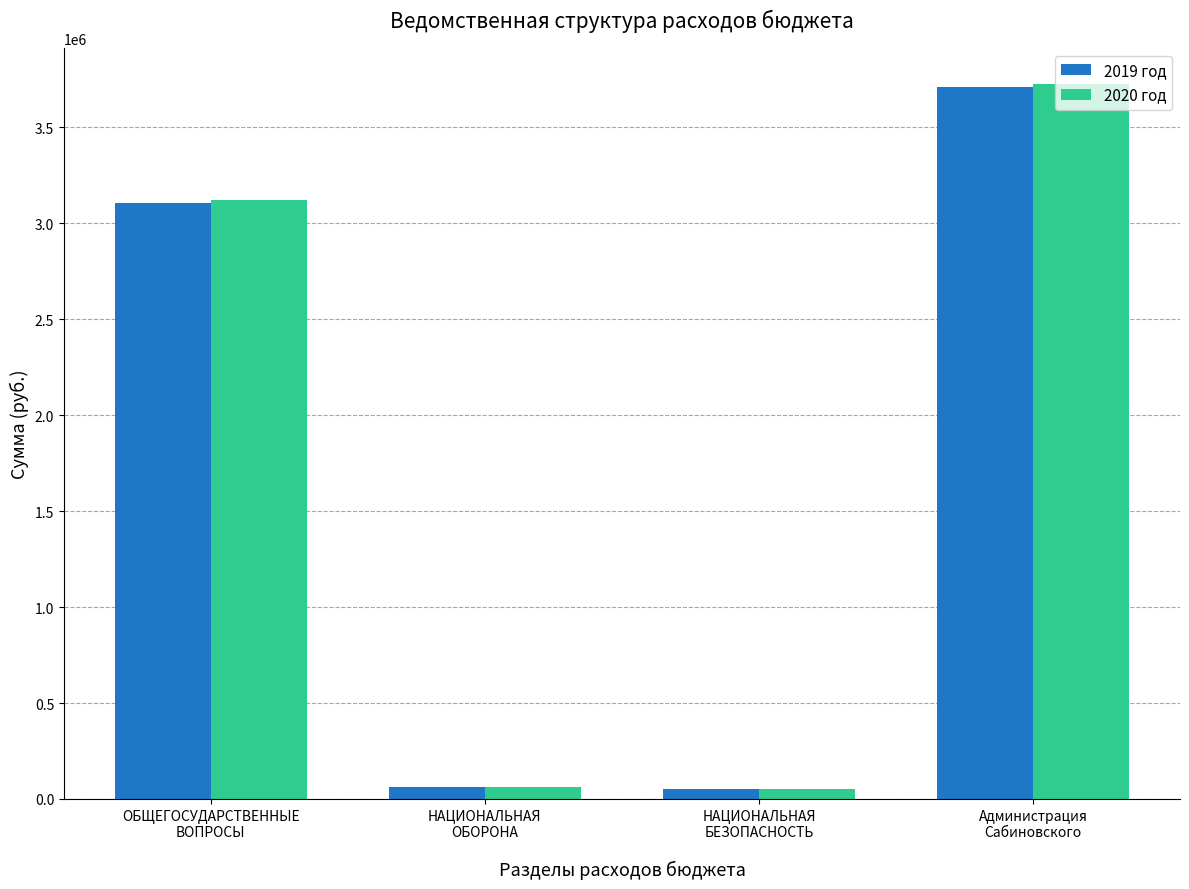

What is the approximate value of 2020 год at Администрация
Сабиновского, to the nearest 100?

3725000